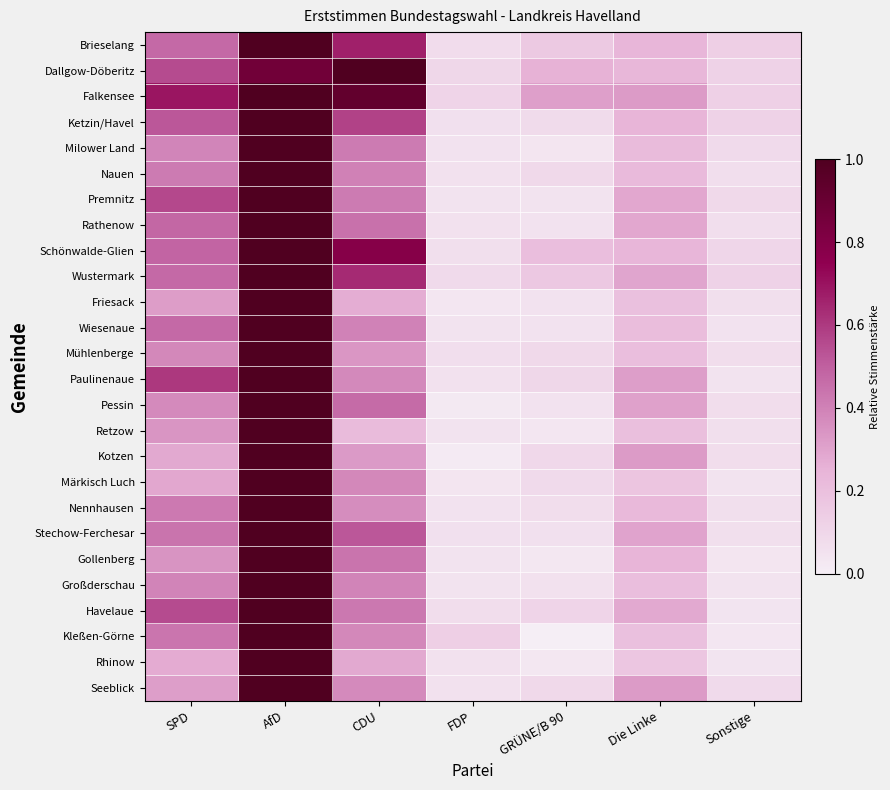

How many data points does each series have?

7